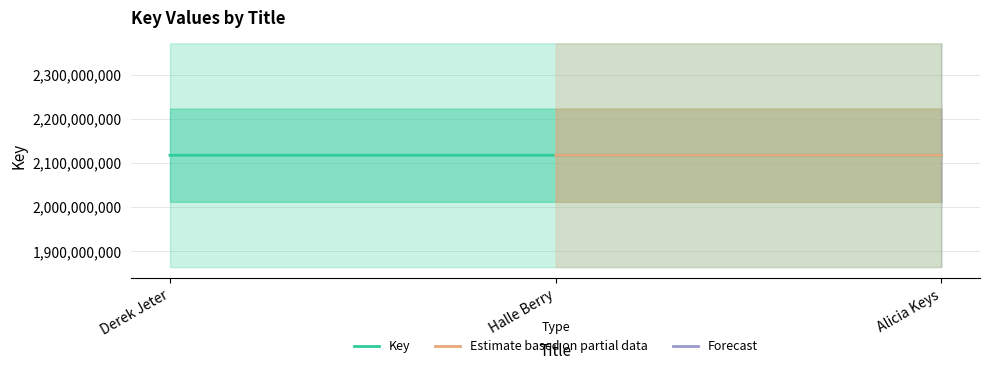

What is the label of the 3rd point from the right?

Derek Jeter